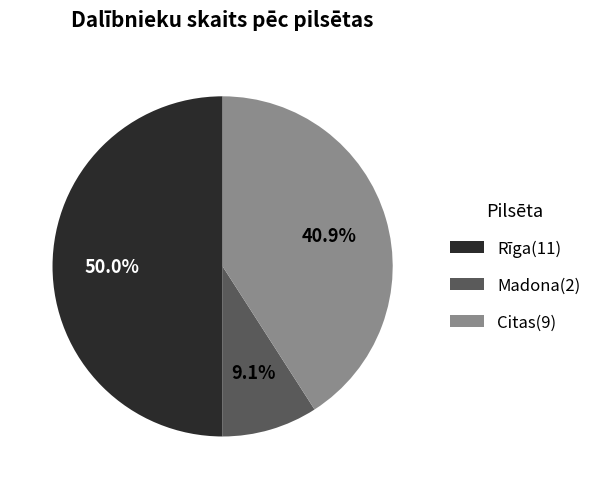

Rank the categories by value from lowest to highest.

Madona(2), Citas(9), Rīga(11)